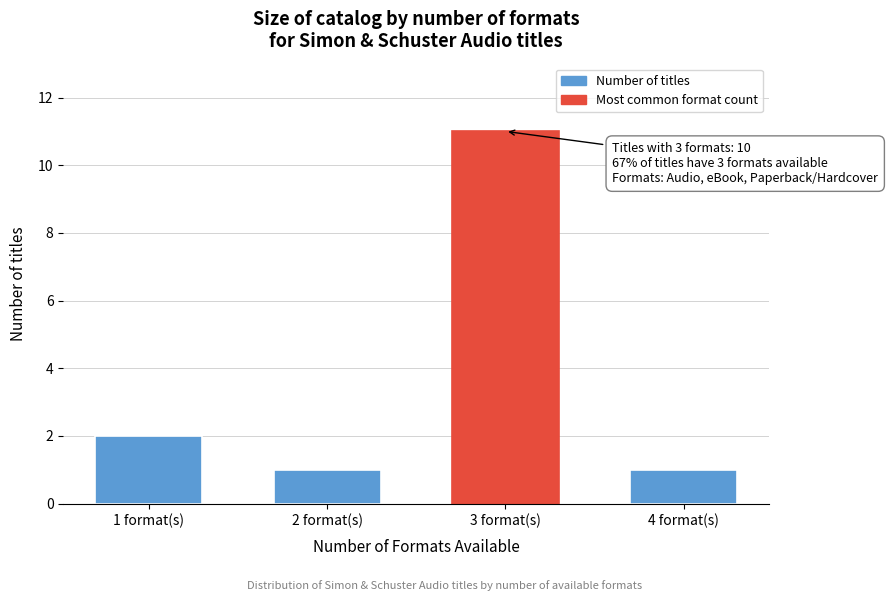

Reading left to right, transcribe all the data shown in this chart.

1 format(s)=2	2 format(s)=1	3 format(s)=11	4 format(s)=1